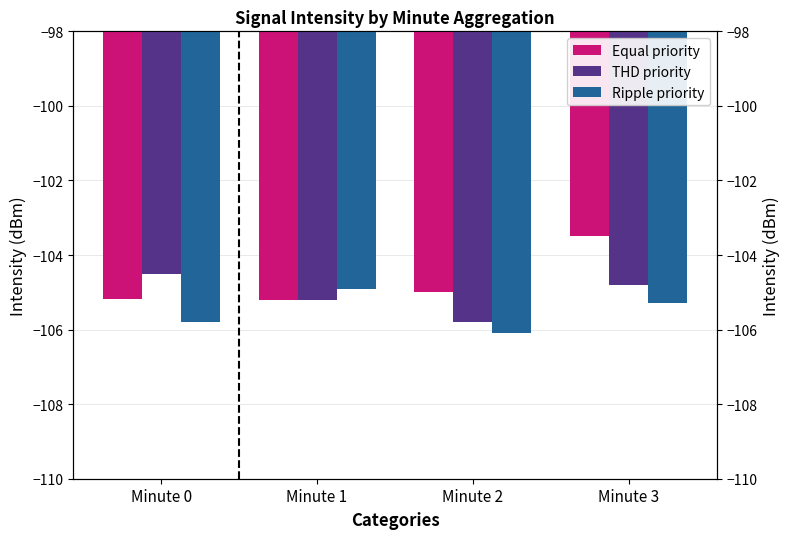

At which category is the sum across all series the highest?

Minute 3